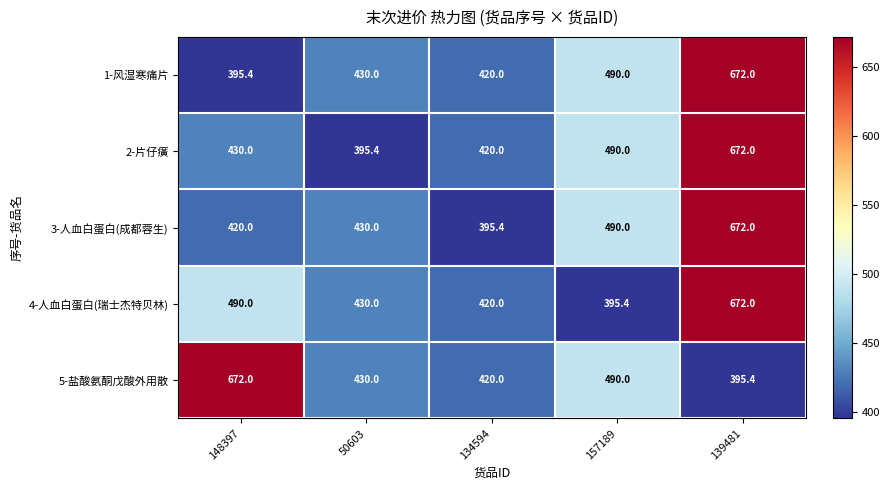

What is the average value of the 2-片仔癀 series?

481.5